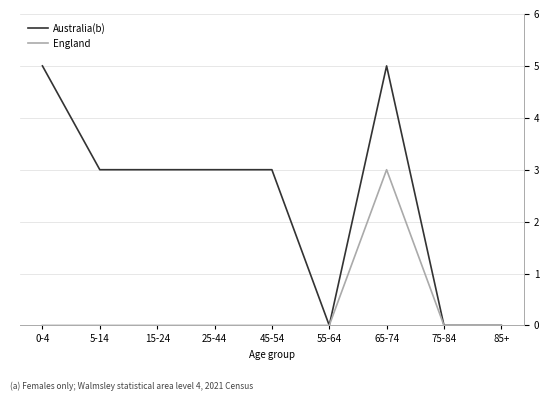

At which category is the sum across all series the highest?

65-74